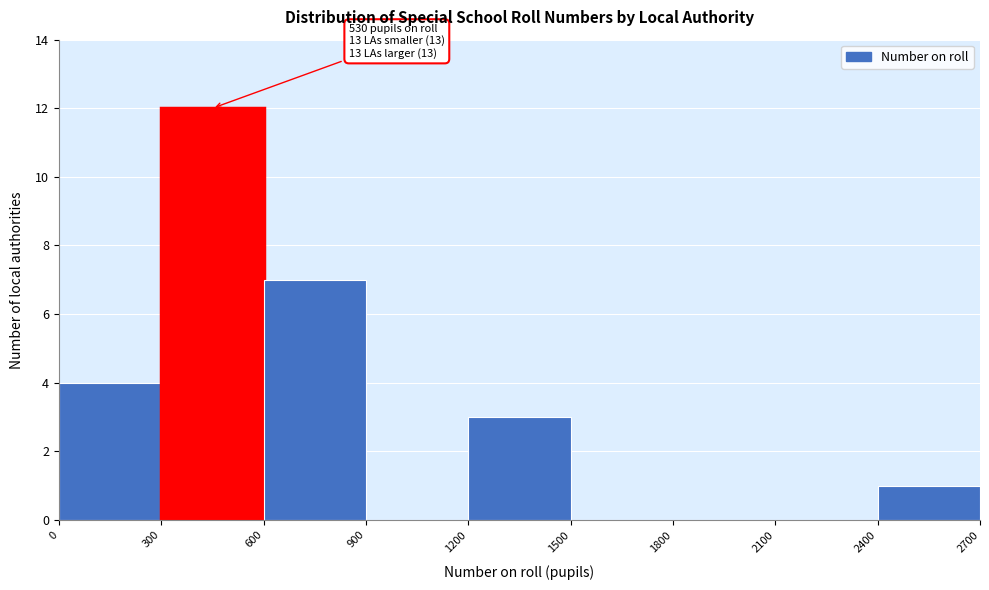

Which range on the x-axis has the tallest bar?

300 to 600